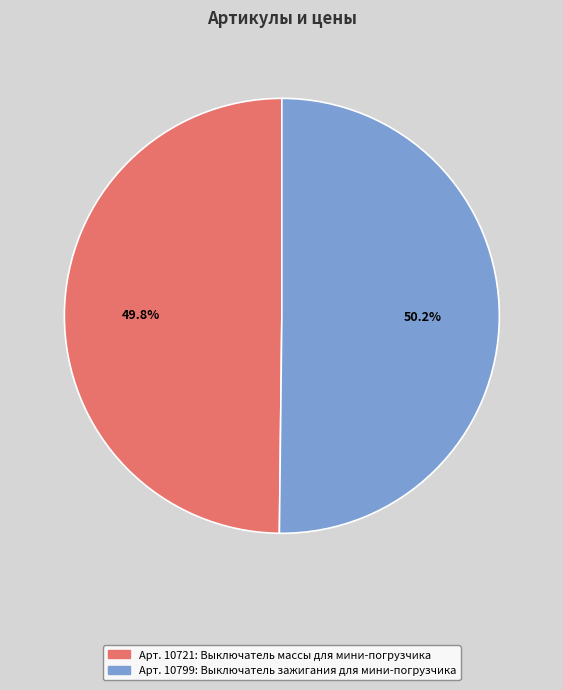

Combined, do Арт. 10721: Выключатель массы для мини-погрузчика and Арт. 10799: Выключатель зажигания для мини-погрузчика account for over 50%?

Yes